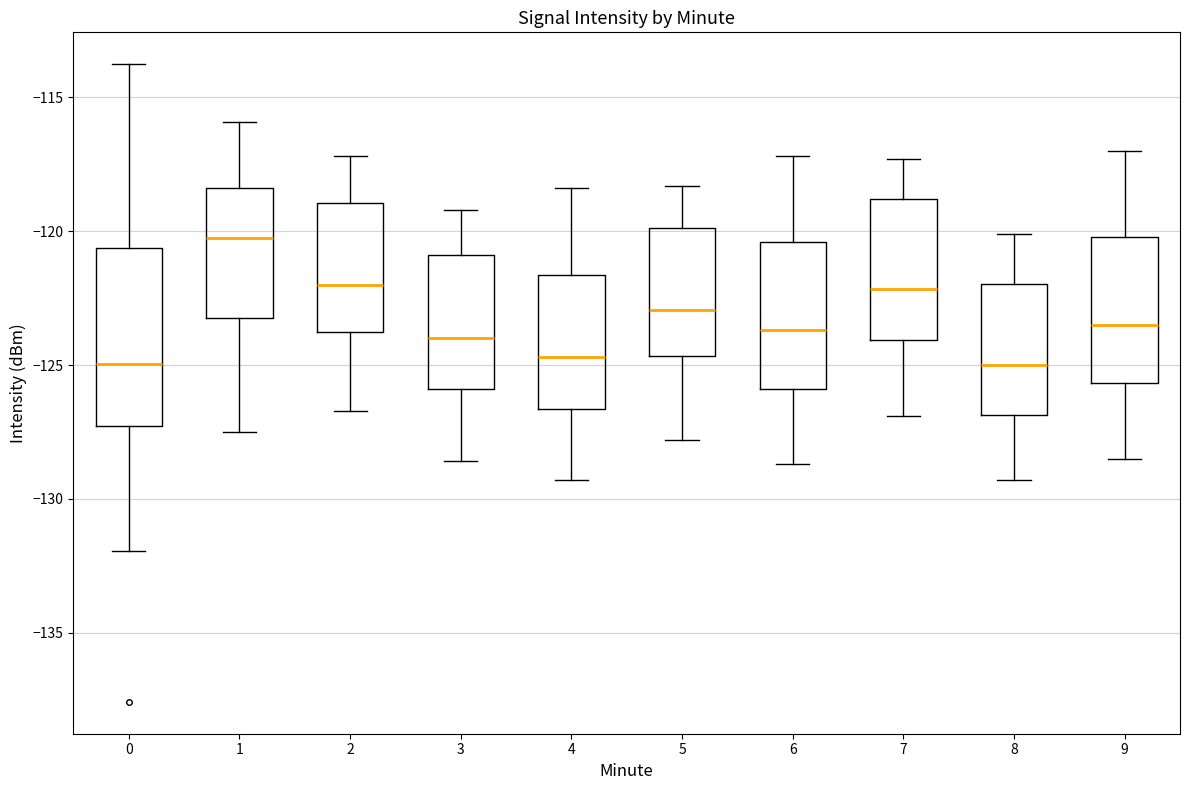

Where is the lower edge of the box at x = 4 on the y-axis? The values are not printed on the chart, so give them approximately, as read against the axis.

-126.5